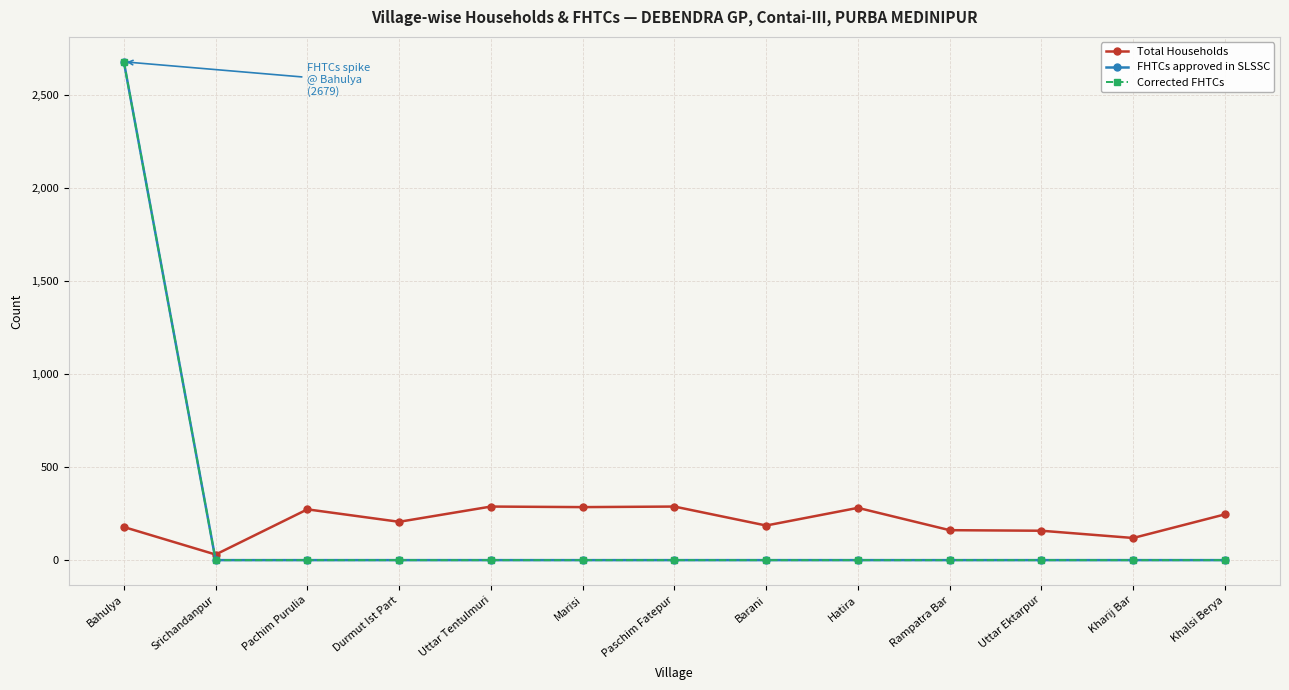

Rank the series at Pachim Purulia from highest to lowest value.

Total Households, FHTCs approved in SLSSC, Corrected FHTCs